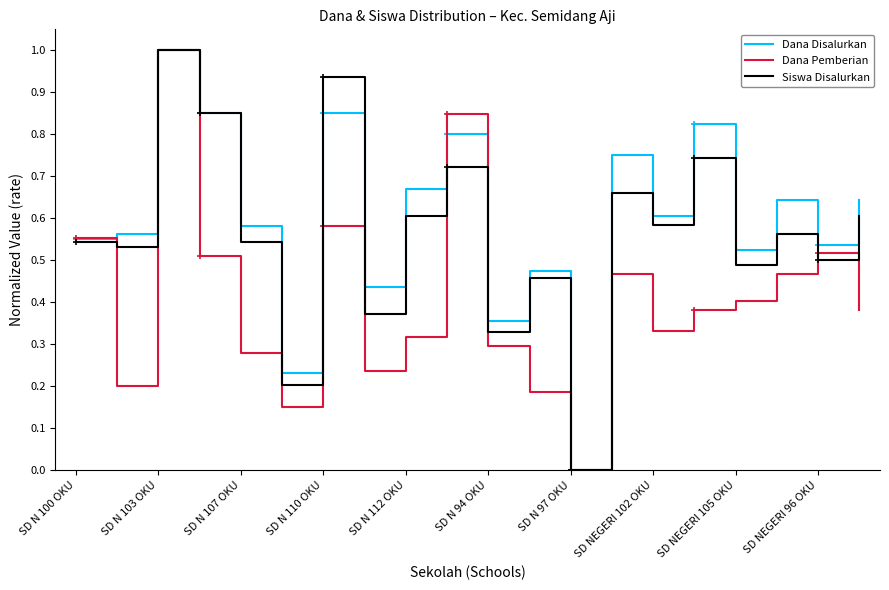

Reading left to right, list all the values displayed in this chart.

Dana Disalurkan: 0.6	0.6	1.0	0.8	0.6	0.2	0.8	0.4	0.7	0.8	0.4	0.5	0.0	0.8	0.6	0.8	0.5	0.6	0.5	0.6
Dana Pemberian: 0.6	0.2	1.0	0.5	0.3	0.2	0.6	0.2	0.3	0.8	0.3	0.2	0.0	0.5	0.3	0.4	0.4	0.5	0.5	0.4
Siswa Disalurkan: 0.5	0.5	1.0	0.9	0.5	0.2	0.9	0.4	0.6	0.7	0.3	0.5	0.0	0.7	0.6	0.7	0.5	0.6	0.5	0.6